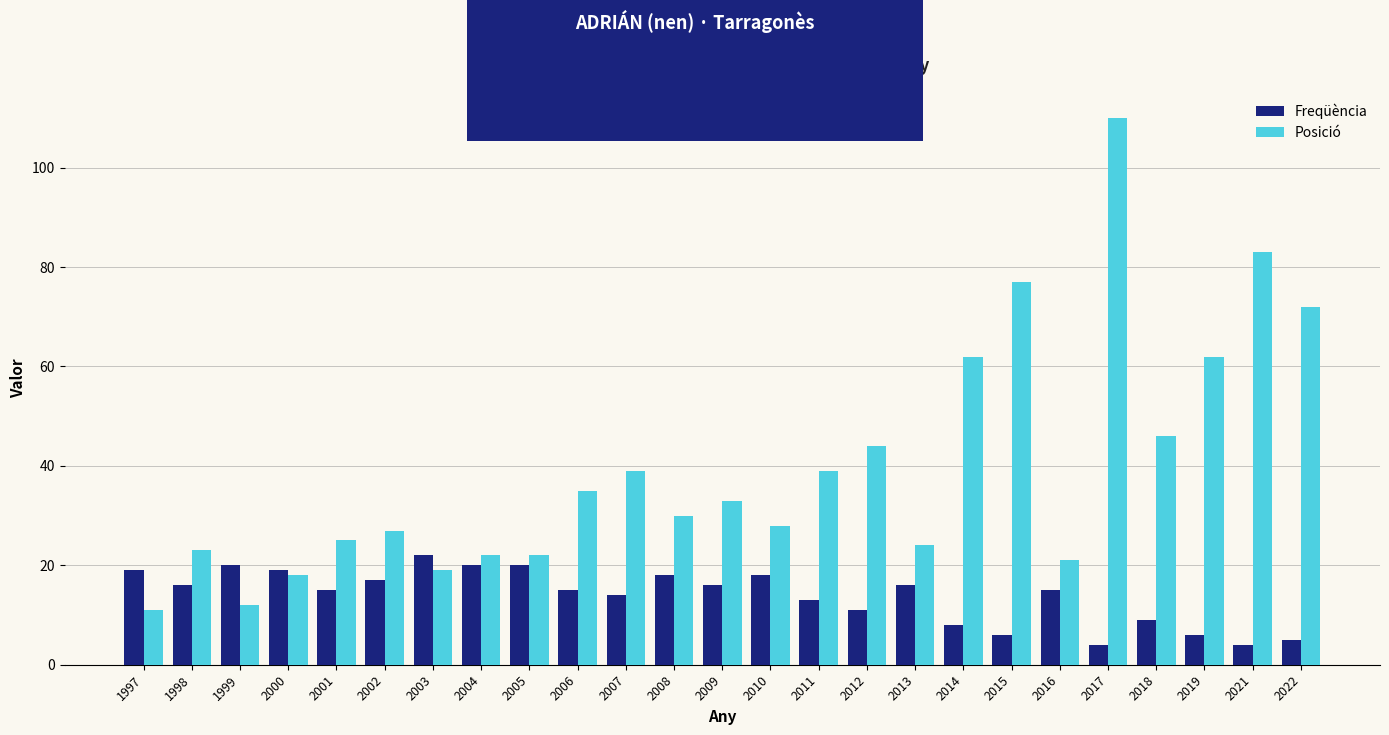

Between 2001 and 2019, which series saw the biggest shift?

Posició